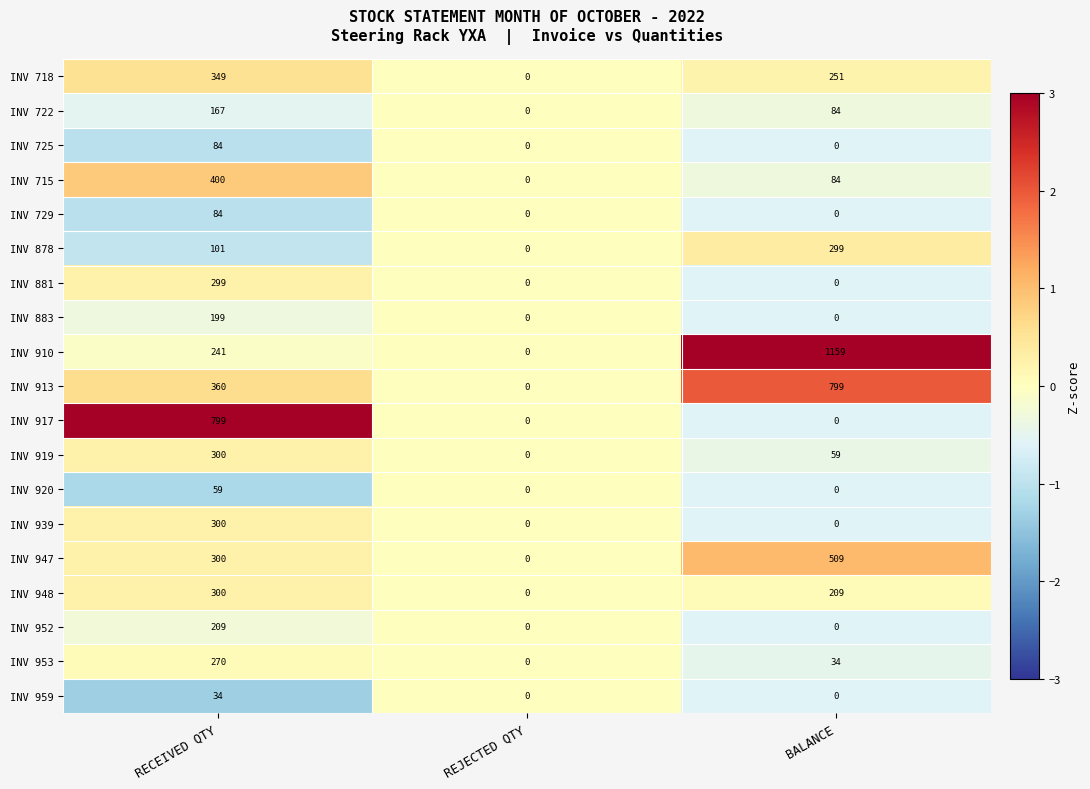

Rank the categories by INV 722 value from highest to lowest.

RECEIVED QTY, BALANCE, REJECTED QTY